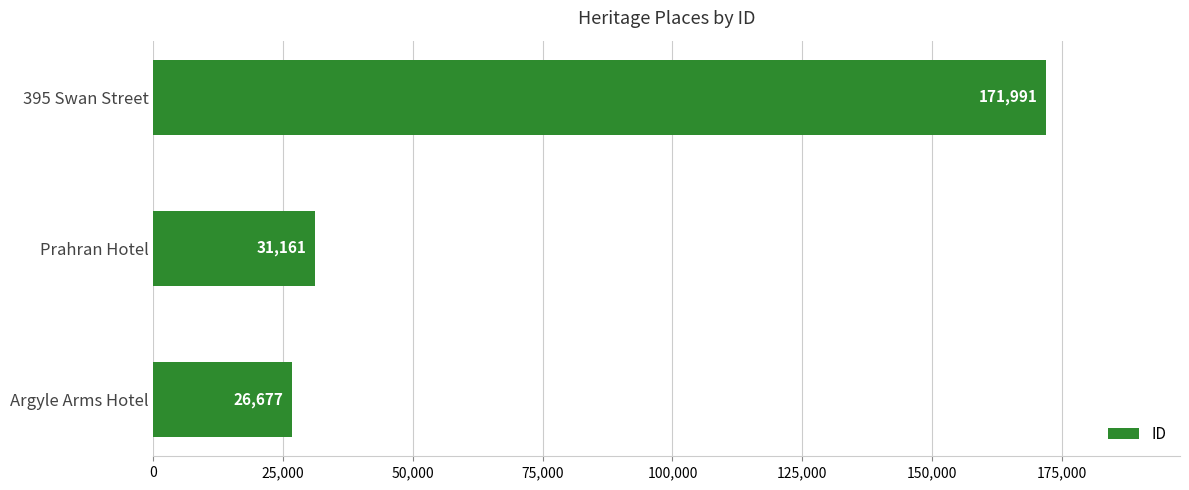

Reading bottom to top, what are all the values shown in this chart?

26677	31161	171991